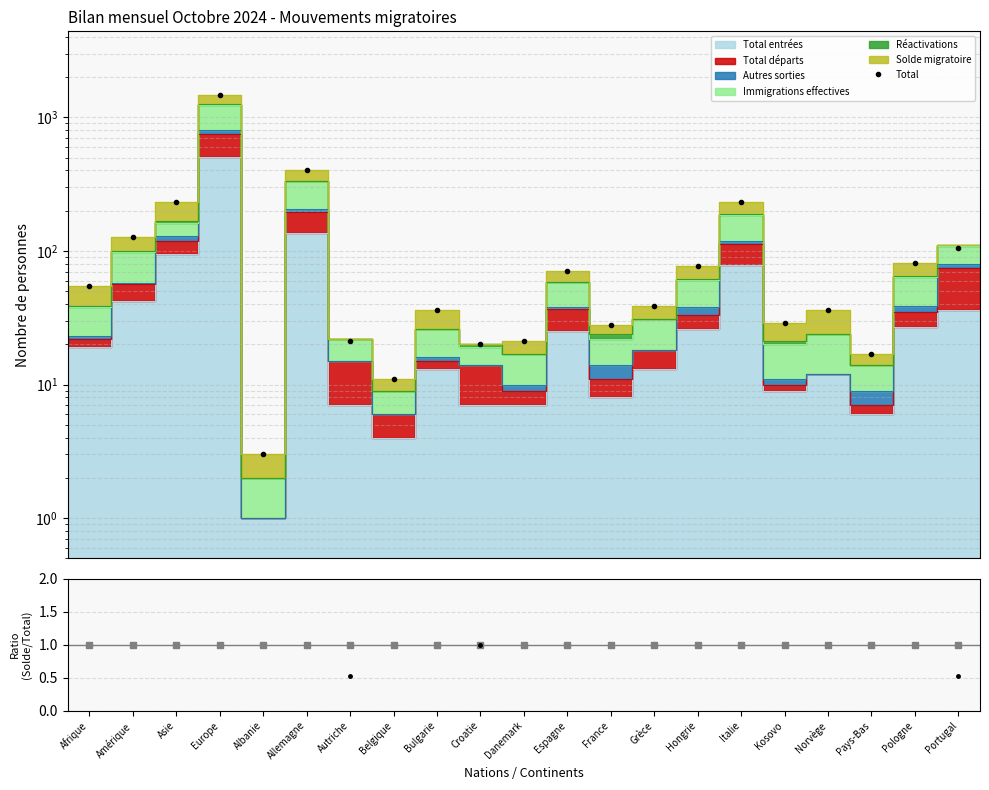

What position from the right is France?

9